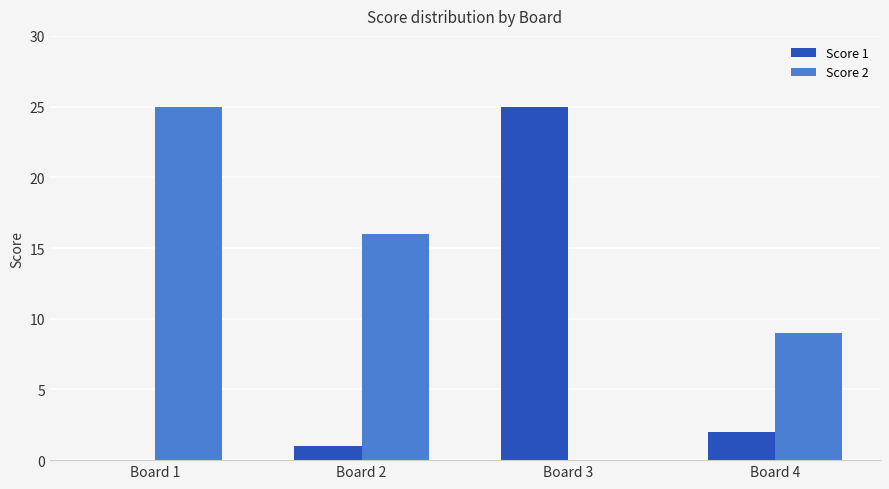

What is the sum of all Score 1 values?

28